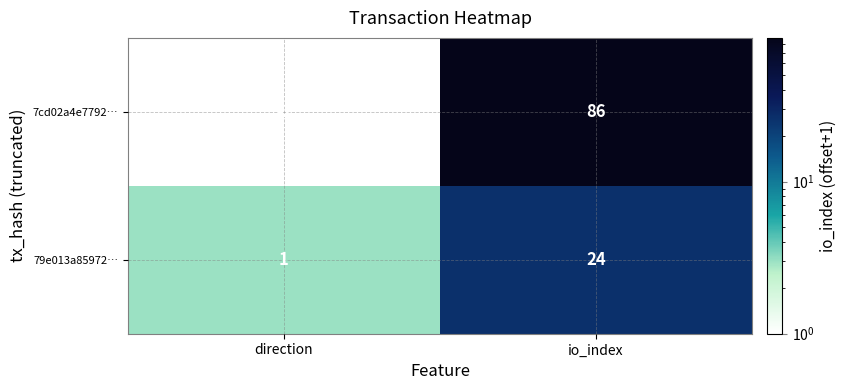

Rank the series by their average value, from highest to lowest.

7cd02a4e7792…, 79e013a85972…